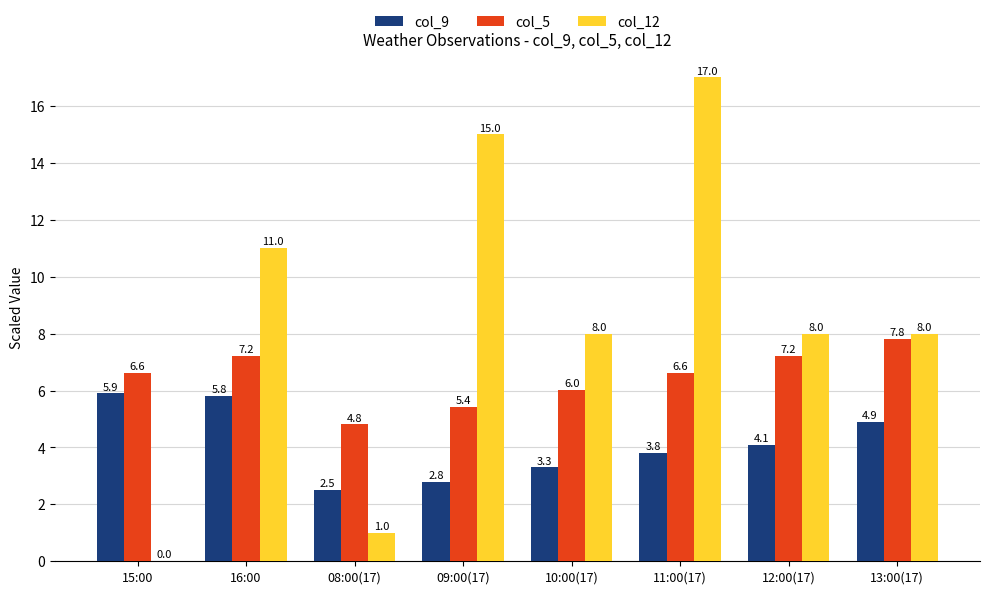

At which label does col_5 reach its peak?

13:00(17)